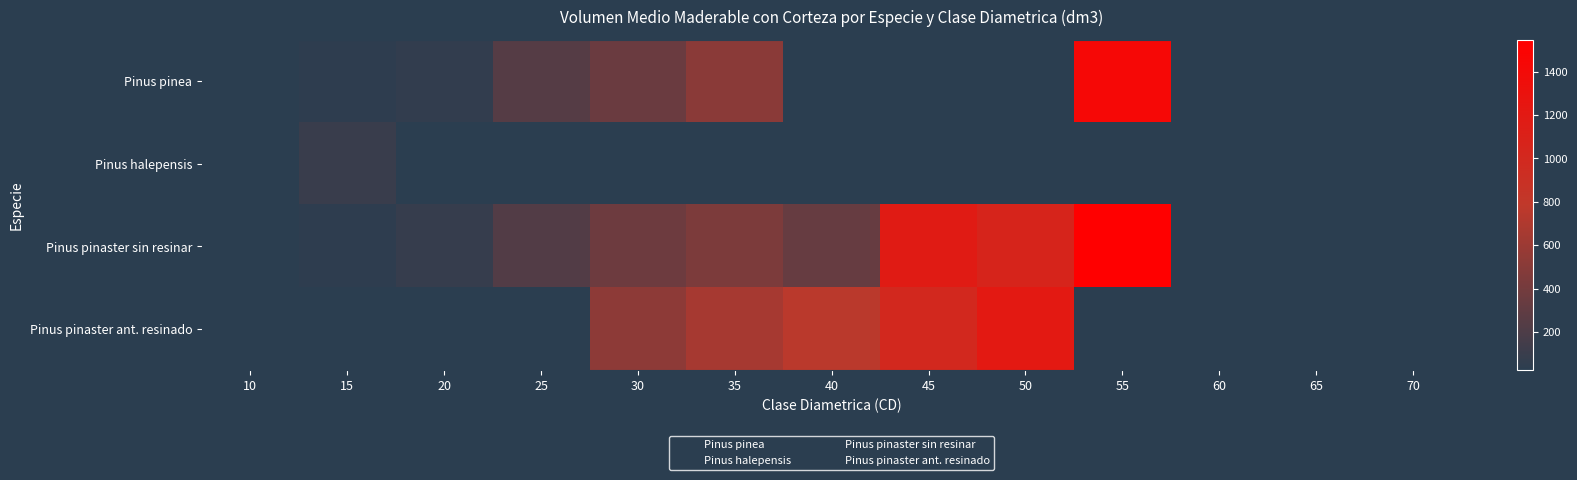

How many categories are shown in the chart?

13